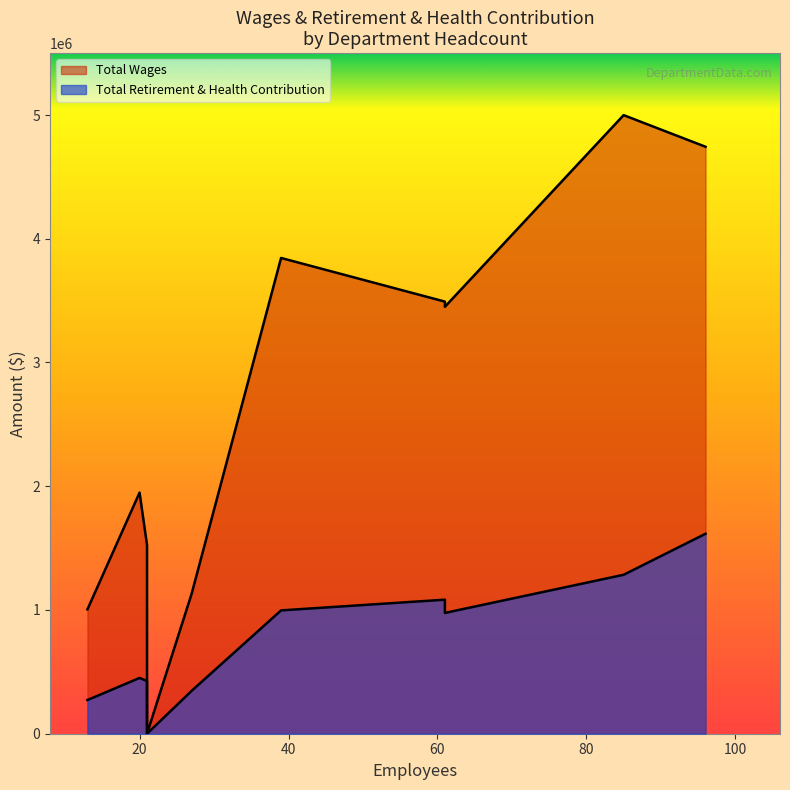

List the series in order of their peak value, highest first.

Total Wages, Total Retirement & Health Contribution